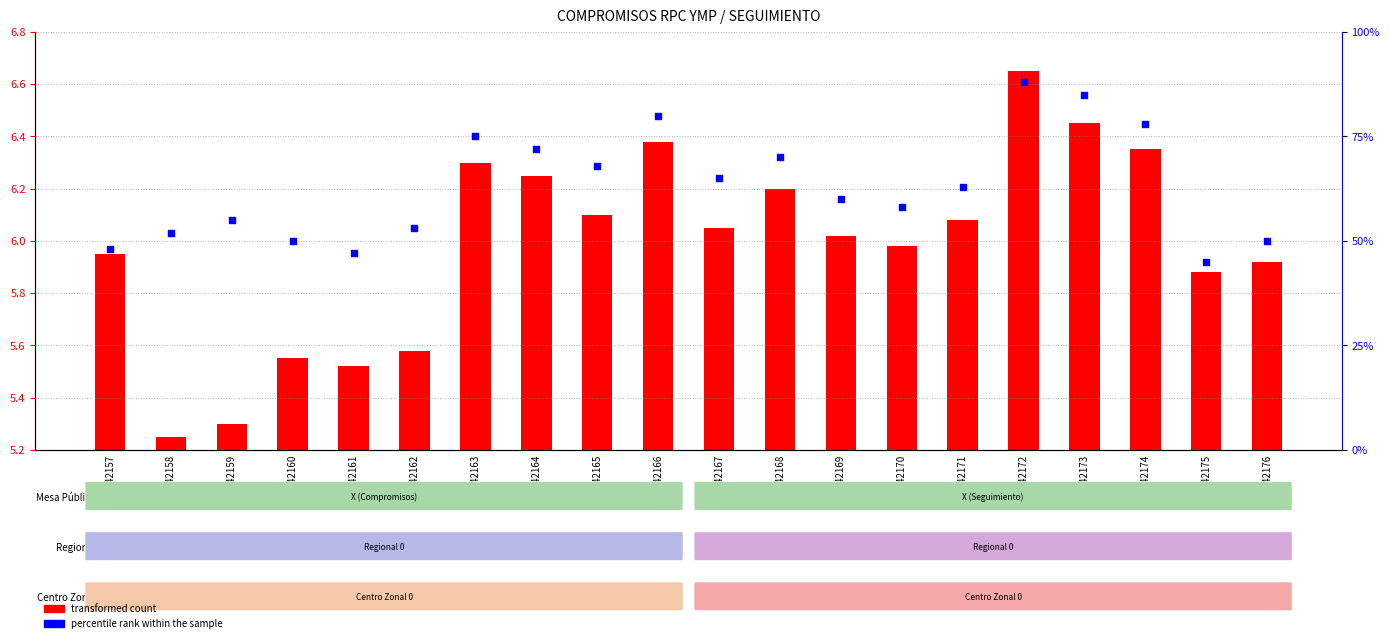

Is the value of percentile rank within the sample at GSM842176 greater than the value of transformed count at GSM842174?

Yes